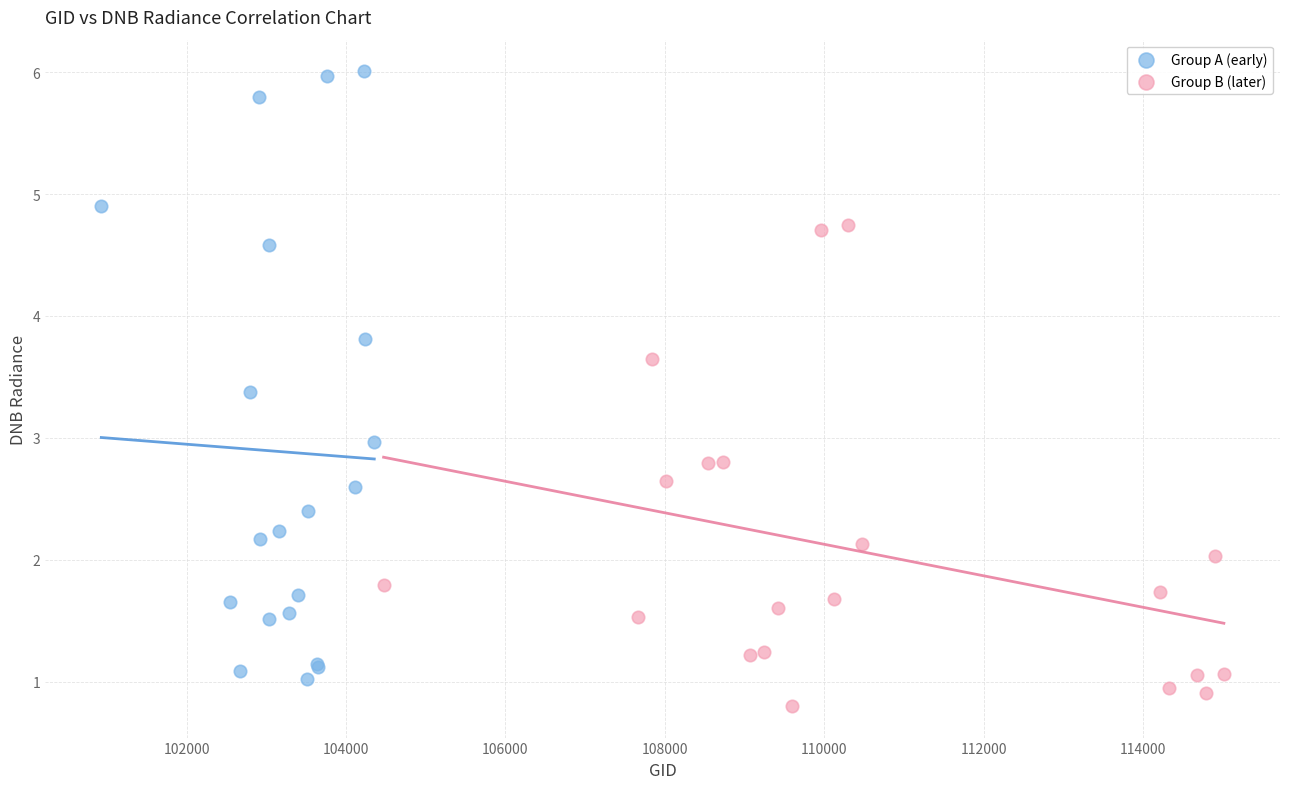

Which series has the largest Y range (max minus min)?

Group A (early)